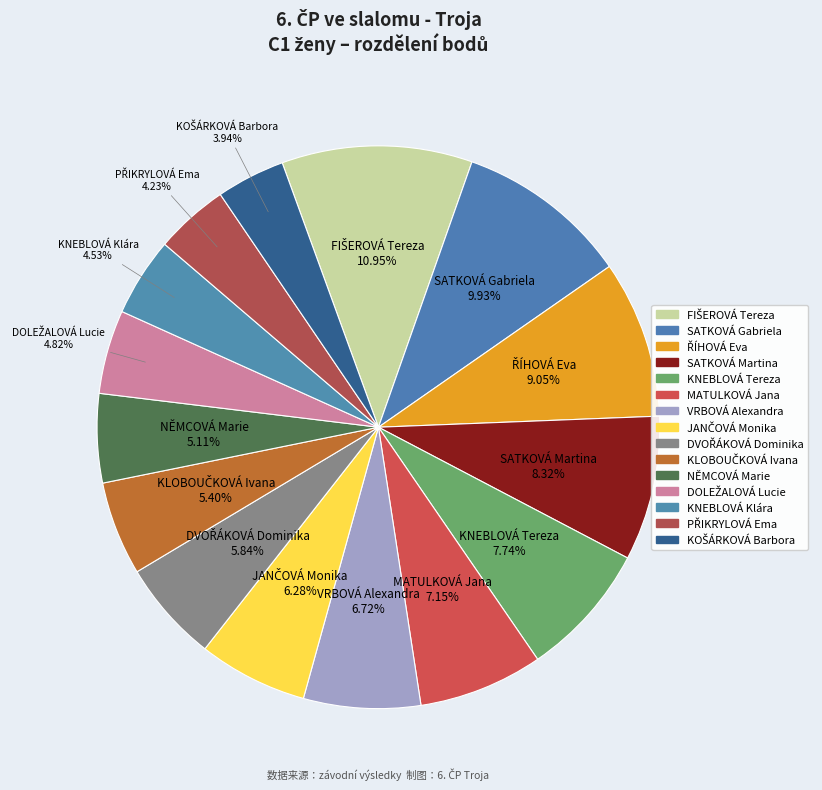

How many slices are in this pie chart?

15